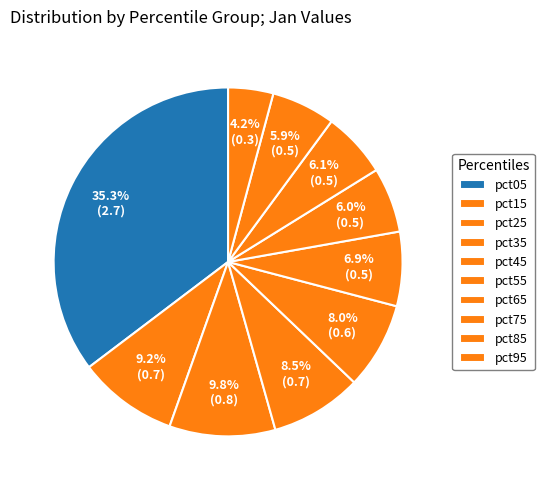

Does pct95 represent more than half of the total?

No